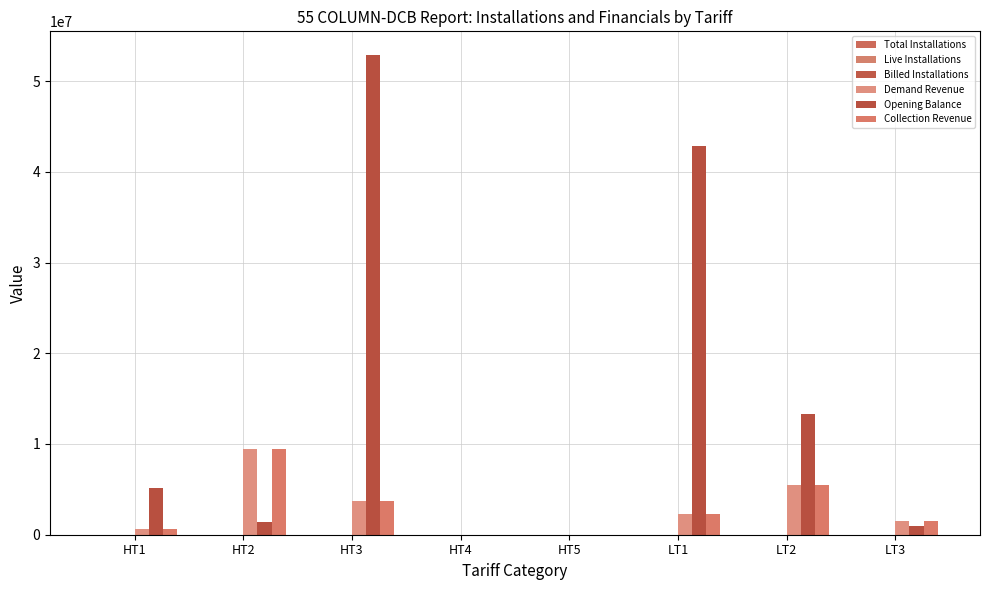

What is the label of the 5th bar from the right?

HT4